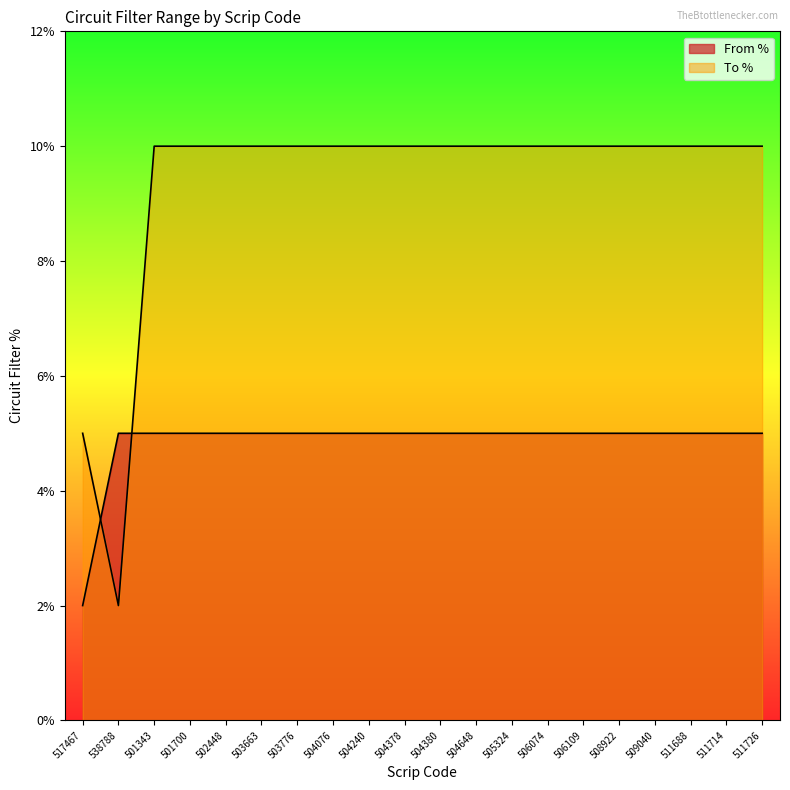

The value of To % at 505324 is 10. True or false?

True